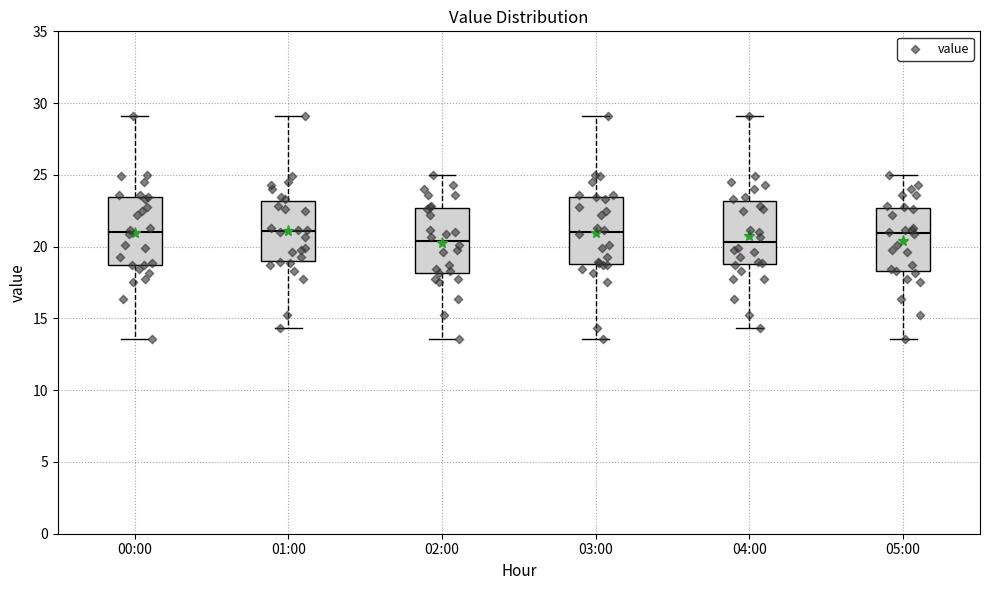

Reading left to right, transcribe this box plot: for each box, give where its median line is, the range the box spans, and where its two whiskers end, as read against the y-axis. The values are not printed on the chart, so give them approximately, as read against the axis.

00:00: median 21.0, box 18.5 to 23.5, whiskers 13.5 to 29.0
01:00: median 21.0, box 19.0 to 23.0, whiskers 14.5 to 29.0
02:00: median 20.5, box 18.0 to 22.5, whiskers 13.5 to 25.0
03:00: median 21.0, box 19.0 to 23.5, whiskers 13.5 to 29.0
04:00: median 20.5, box 19.0 to 23.0, whiskers 14.5 to 29.0
05:00: median 21.0, box 18.5 to 22.5, whiskers 13.5 to 25.0